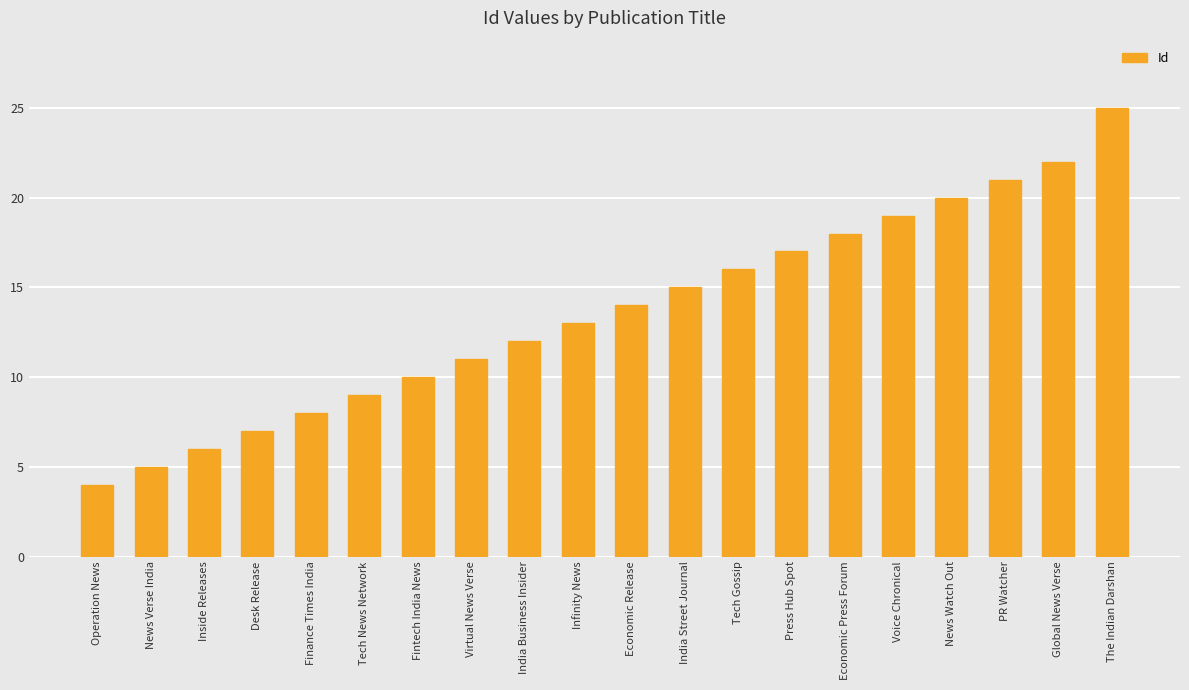

What is the sum of all values?

272